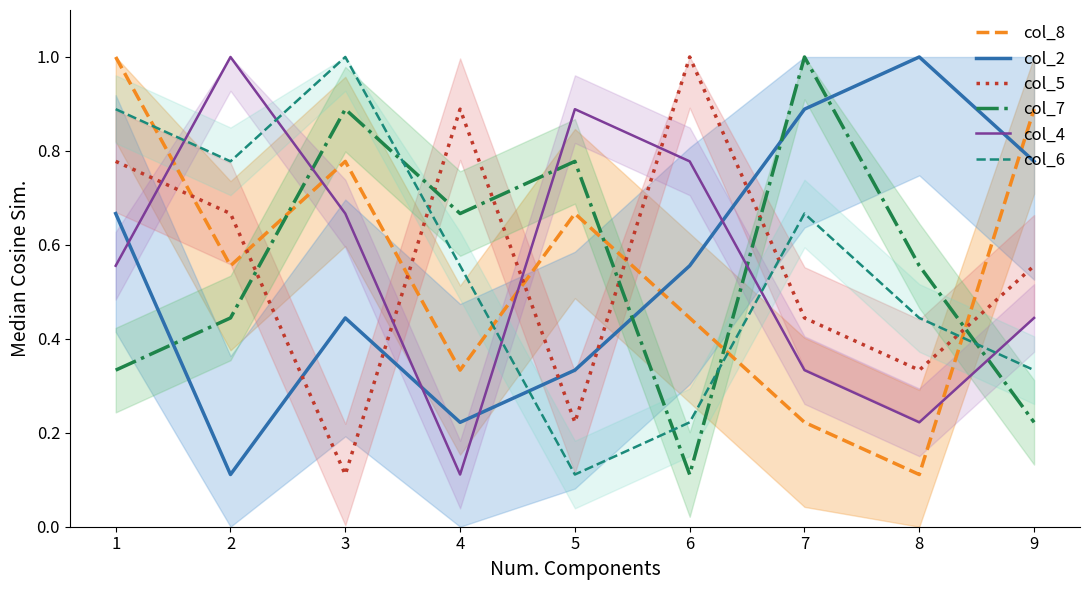

At which label is col_8 closest to 0?

8